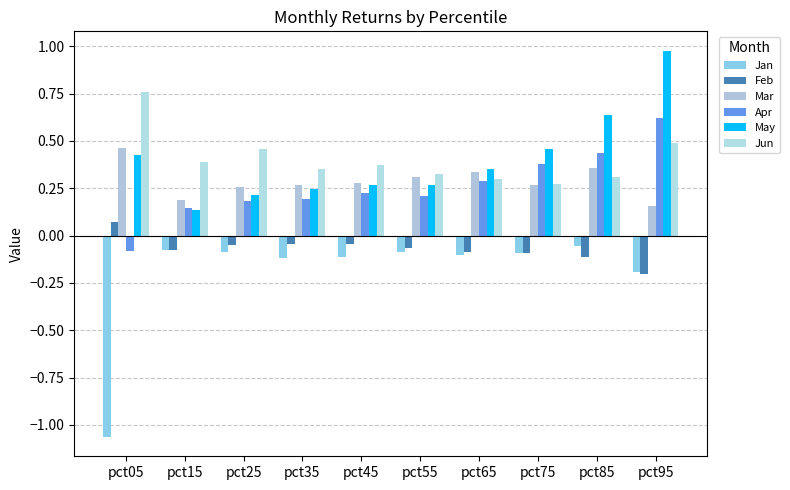

Which series has the largest total across all categories?

Jun